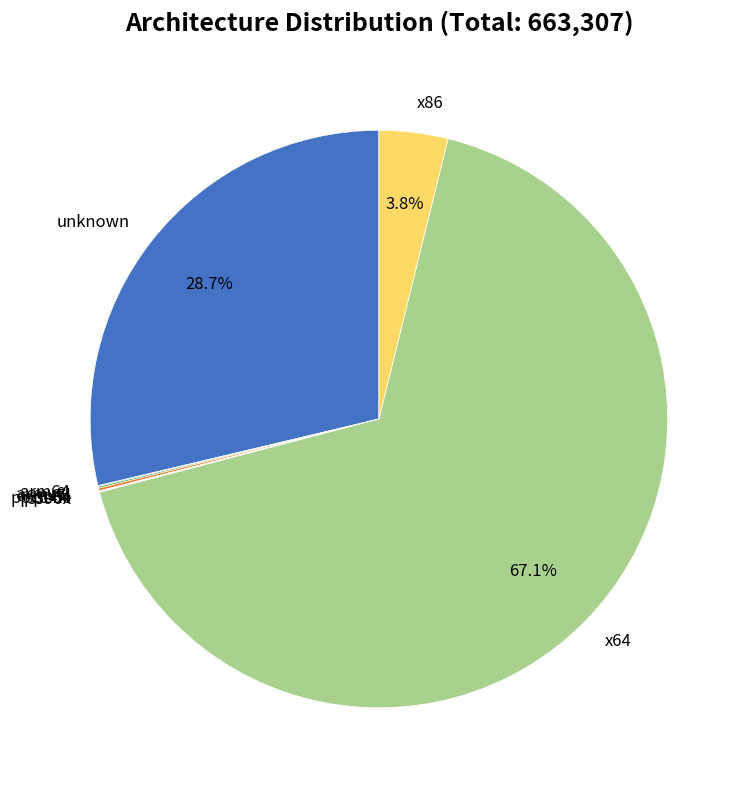

What is the majority slice?

x64